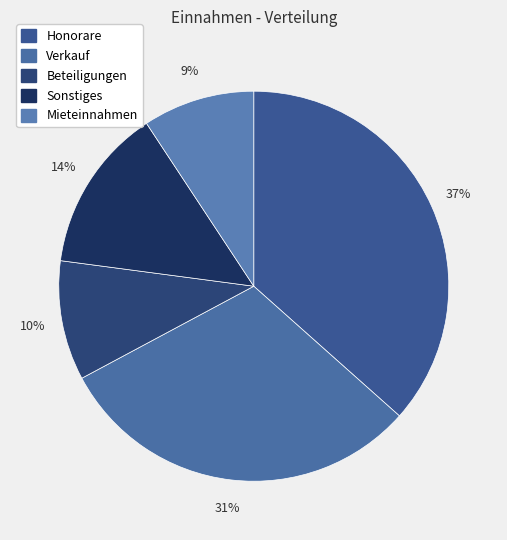

What is the ratio of the value at Mieteinnahmen to the value at Verkauf?

0.3